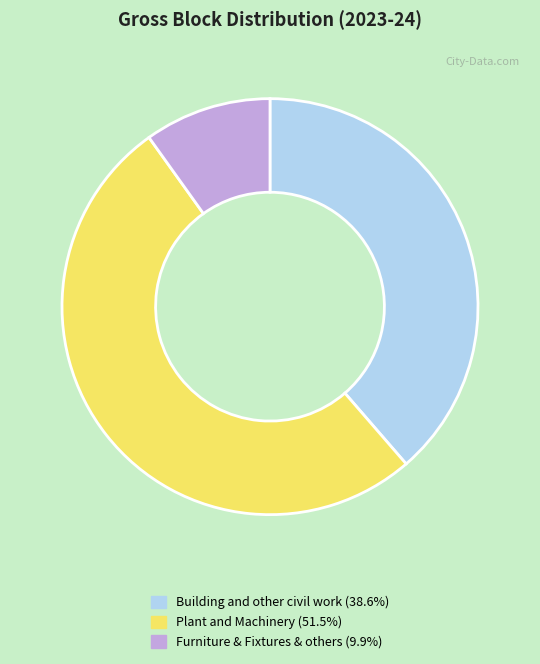

Rank the categories by value from lowest to highest.

Furniture & Fixtures & others, Building and other civil work, Plant and Machinery